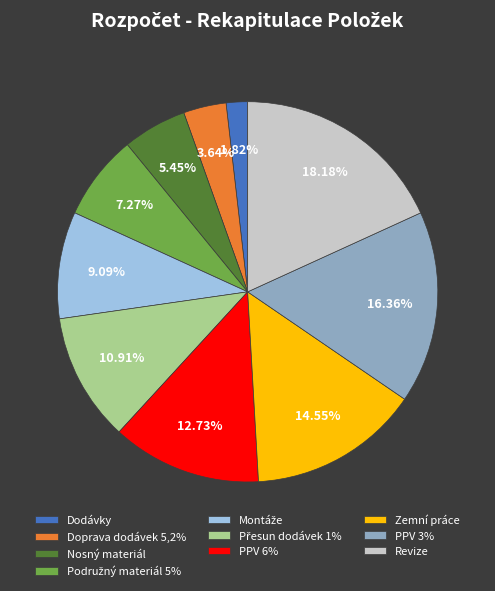

Does any single category account for the majority?

No